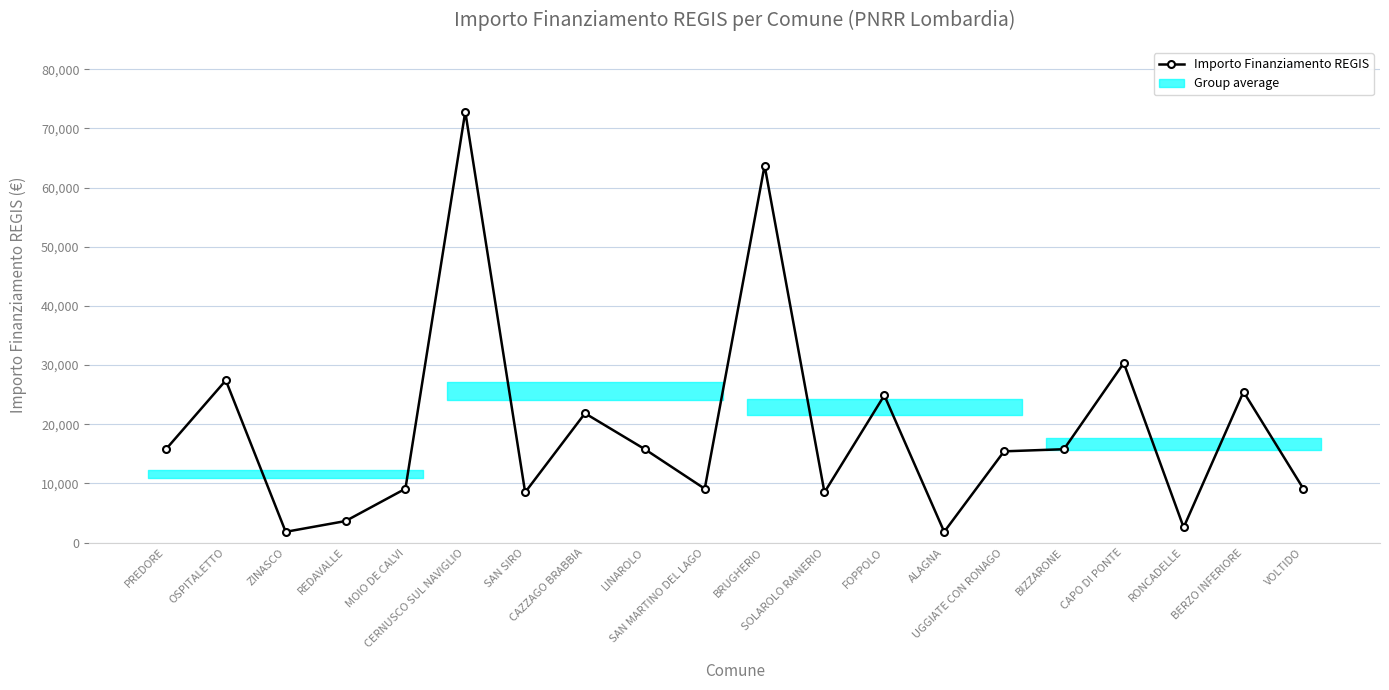

The value at ALAGNA is 2611. True or false?

False